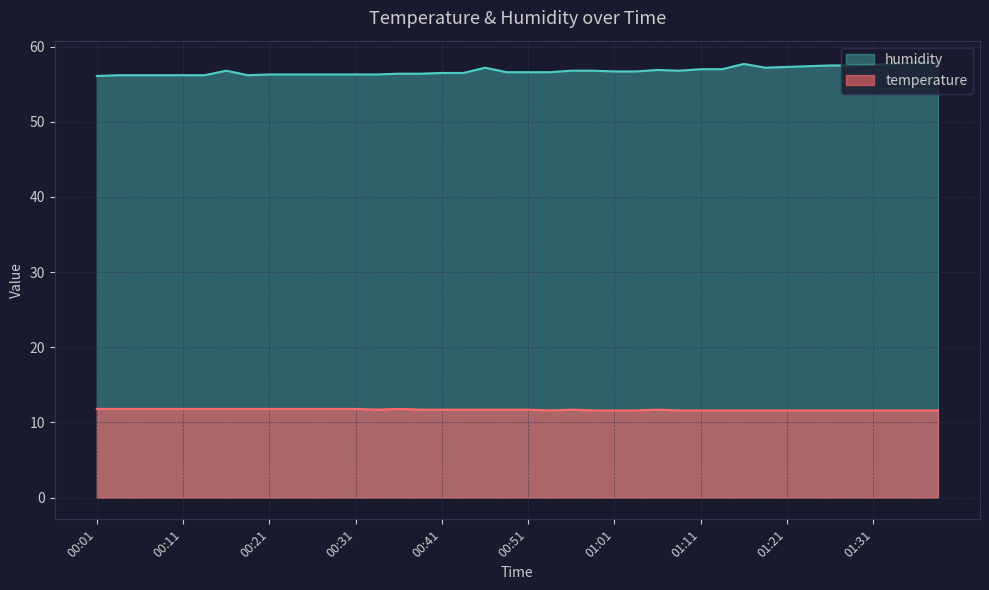

Does the chart display data point markers on the line(s)?

No